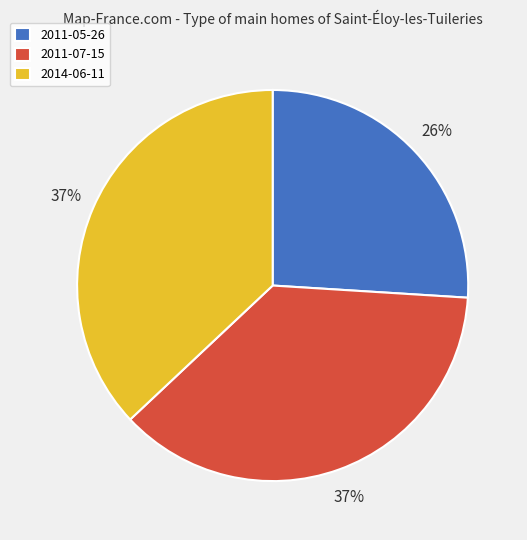

What is the ratio of the value at 2011-05-26 to the value at 2011-07-15?

0.7